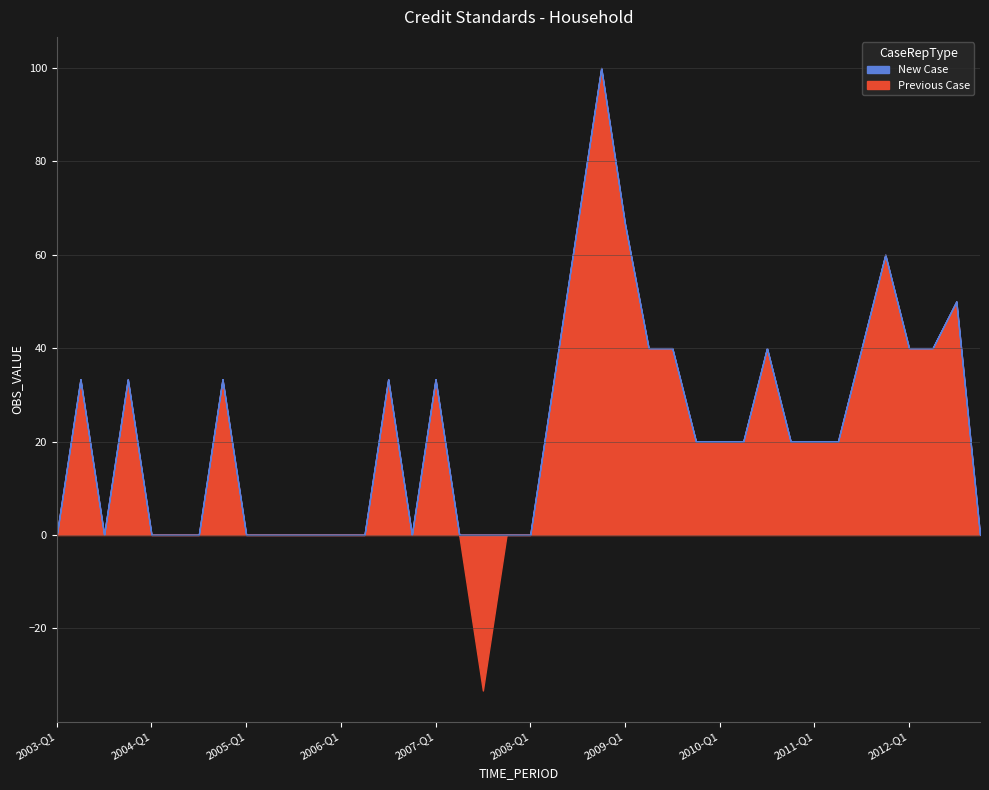

Does the chart display data point markers on the line(s)?

No